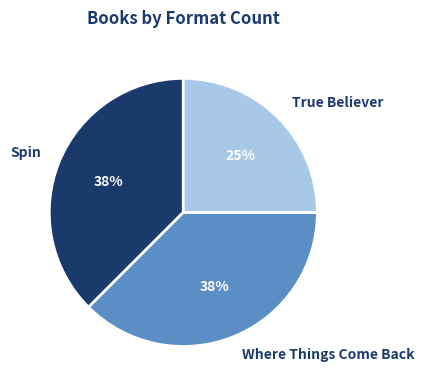

Which category has the smallest portion of the pie?

True Believer